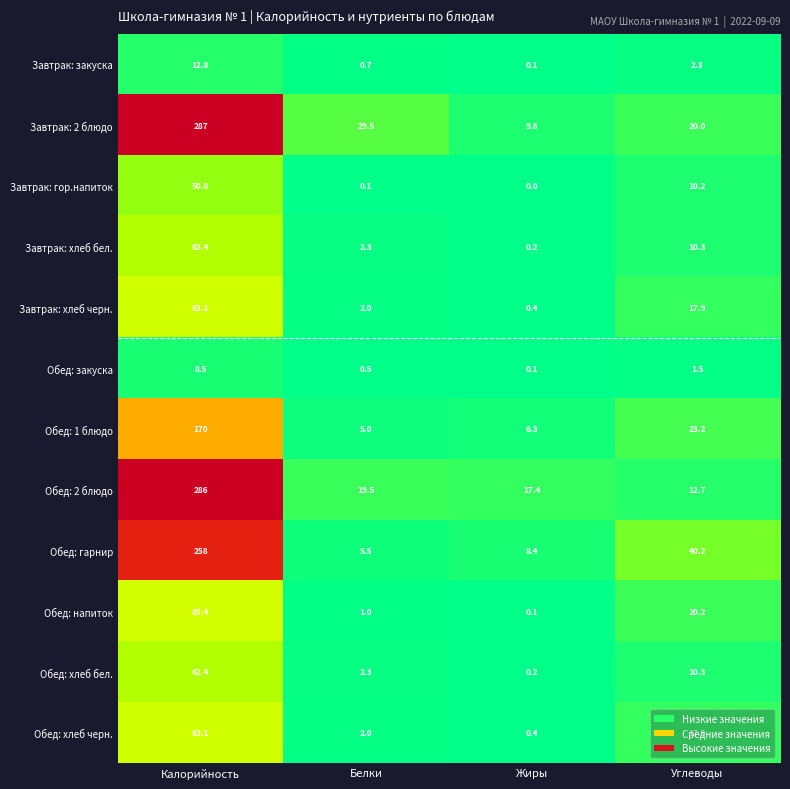

What is the total value across all series at Жиры?

43.4